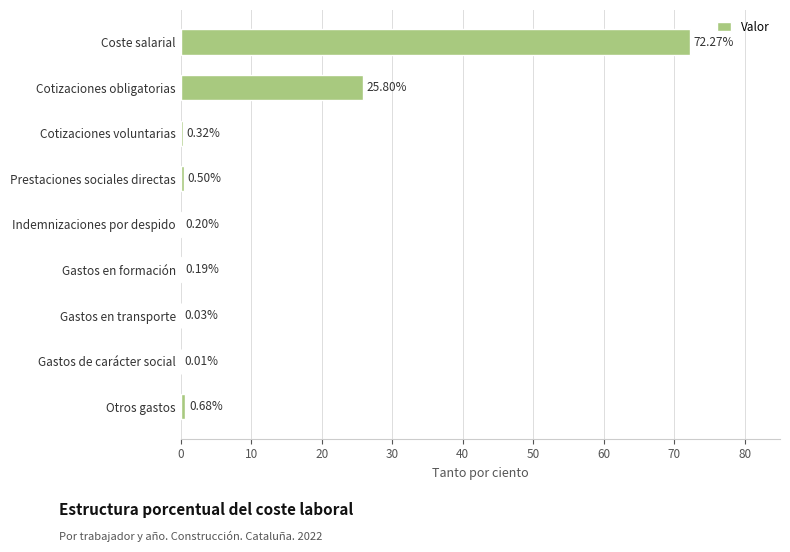

How many series are shown in this chart?

1